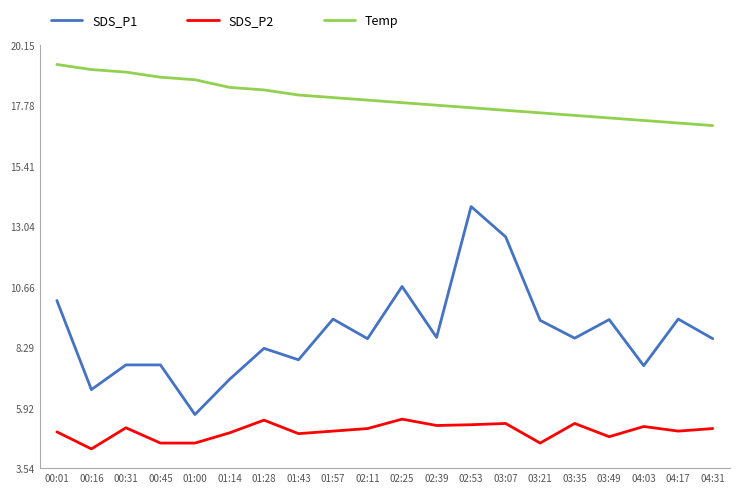

True or false: SDS_P2 and SDS_P1 intersect in this chart.

False